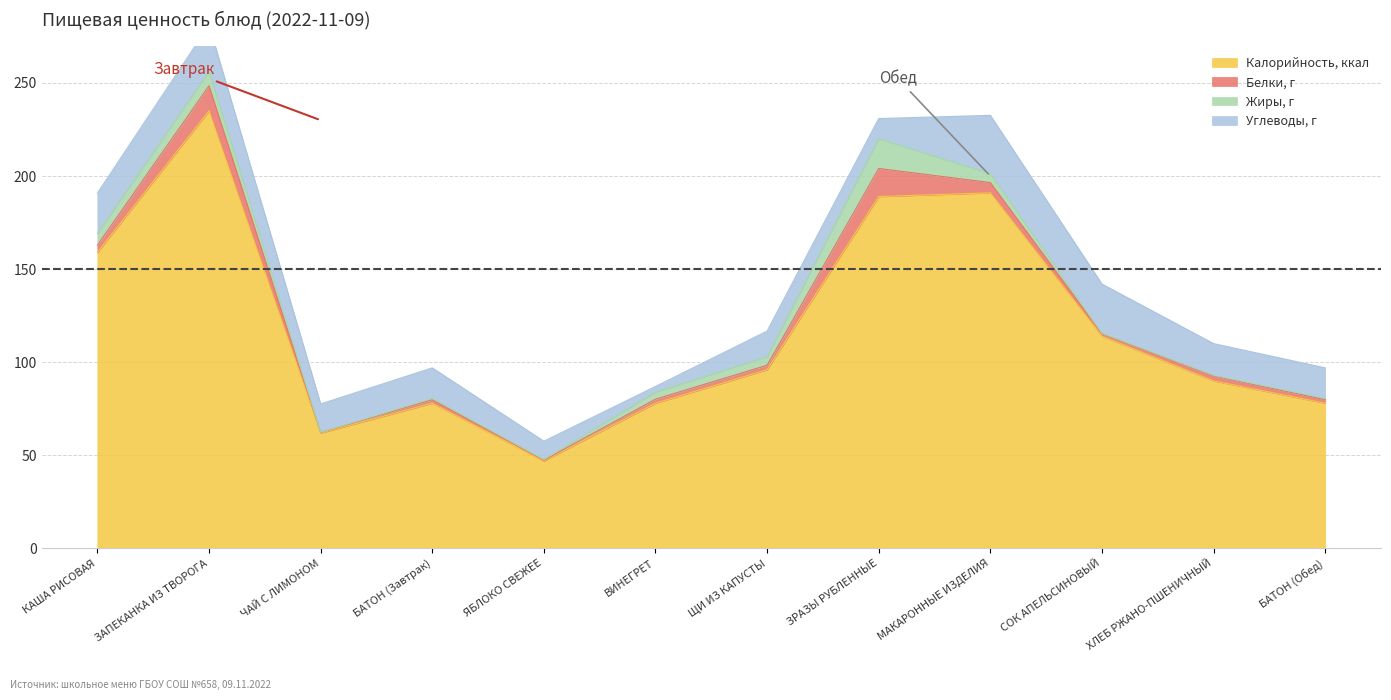

What are all the series names shown in the legend?

Калорийность, ккал, Белки, г, Жиры, г, Углеводы, г